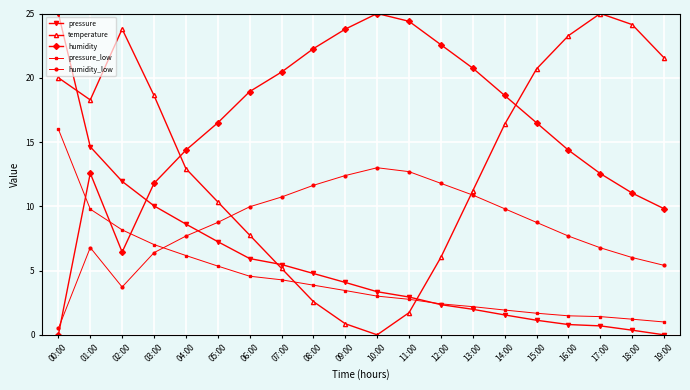

Rank the series at 08:00 from highest to lowest value.

humidity, humidity_low, pressure, pressure_low, temperature